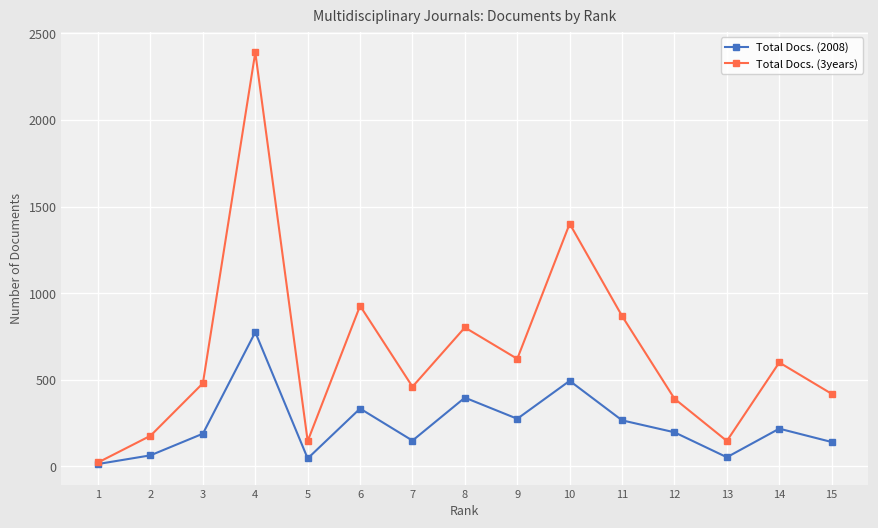

Where is Total Docs. (3years) nearest to the value 1206?

10